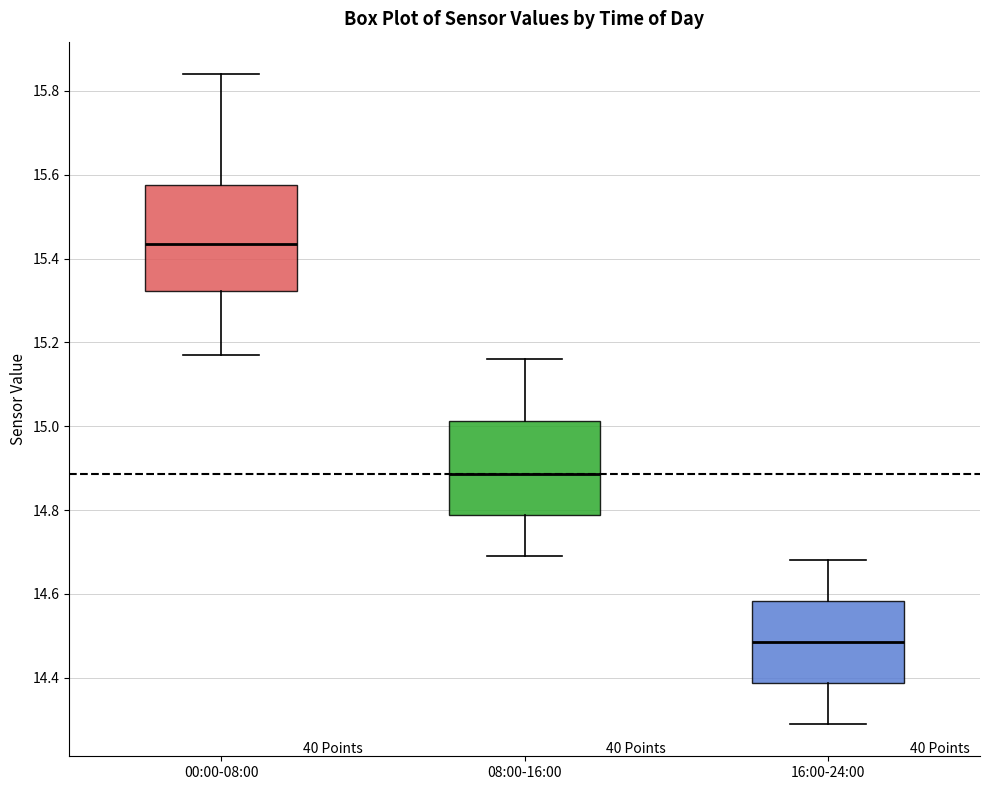

Reading left to right, transcribe this box plot: for each box, give where its median line is, the range the box spans, and where its two whiskers end, as read against the y-axis. The values are not printed on the chart, so give them approximately, as read against the axis.

00:00-08:00: median 15.44, box 15.32 to 15.58, whiskers 15.18 to 15.84
08:00-16:00: median 14.88, box 14.78 to 15.02, whiskers 14.70 to 15.16
16:00-24:00: median 14.48, box 14.38 to 14.58, whiskers 14.30 to 14.68